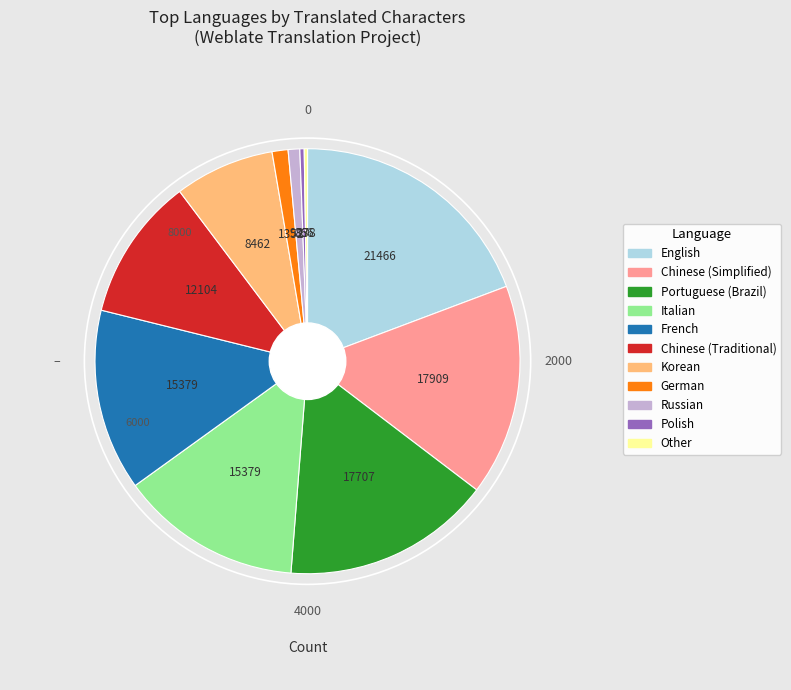

Is it true that Italian is 14% of the pie?

True